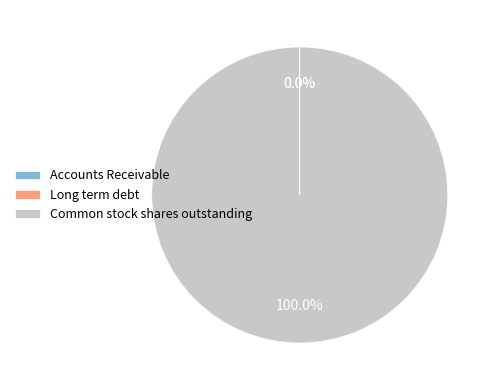

Which slice is the largest?

Common stock shares outstanding